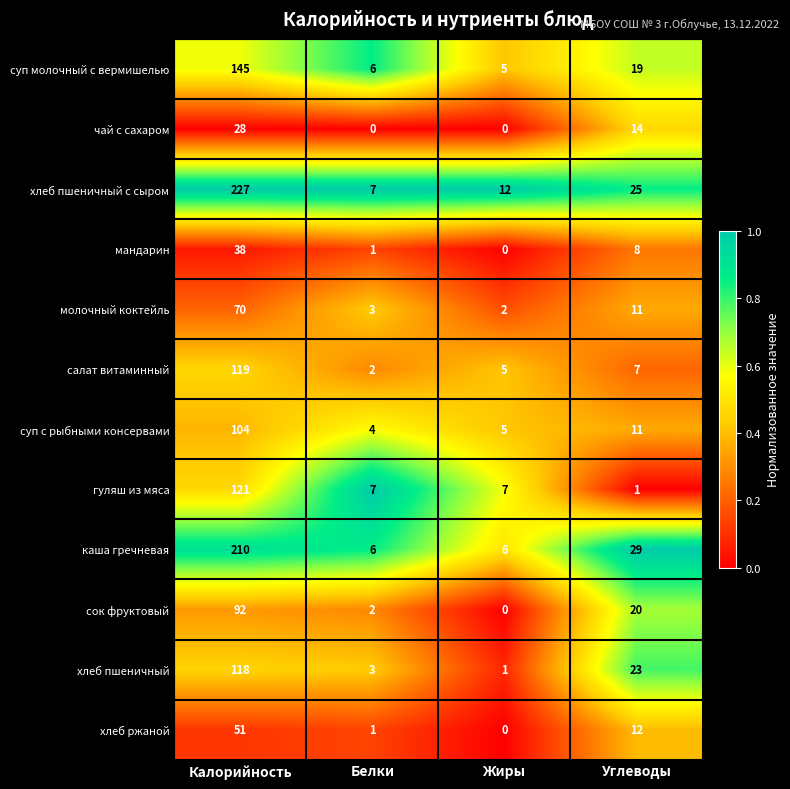

At which label does молочный коктейль first exceed 11?

Калорийность